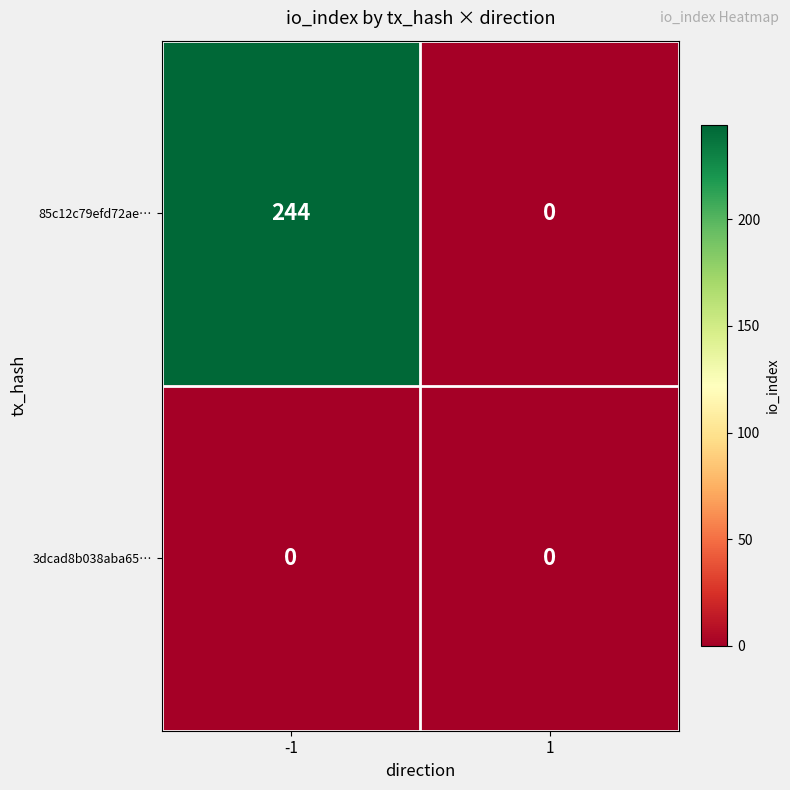

Which series has the largest total across all categories?

85c12c79efd72ae…